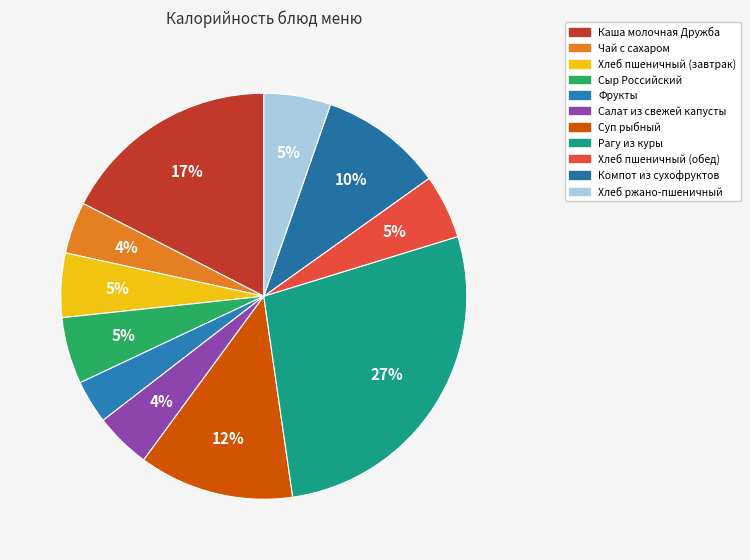

How many segments does this pie chart have?

11